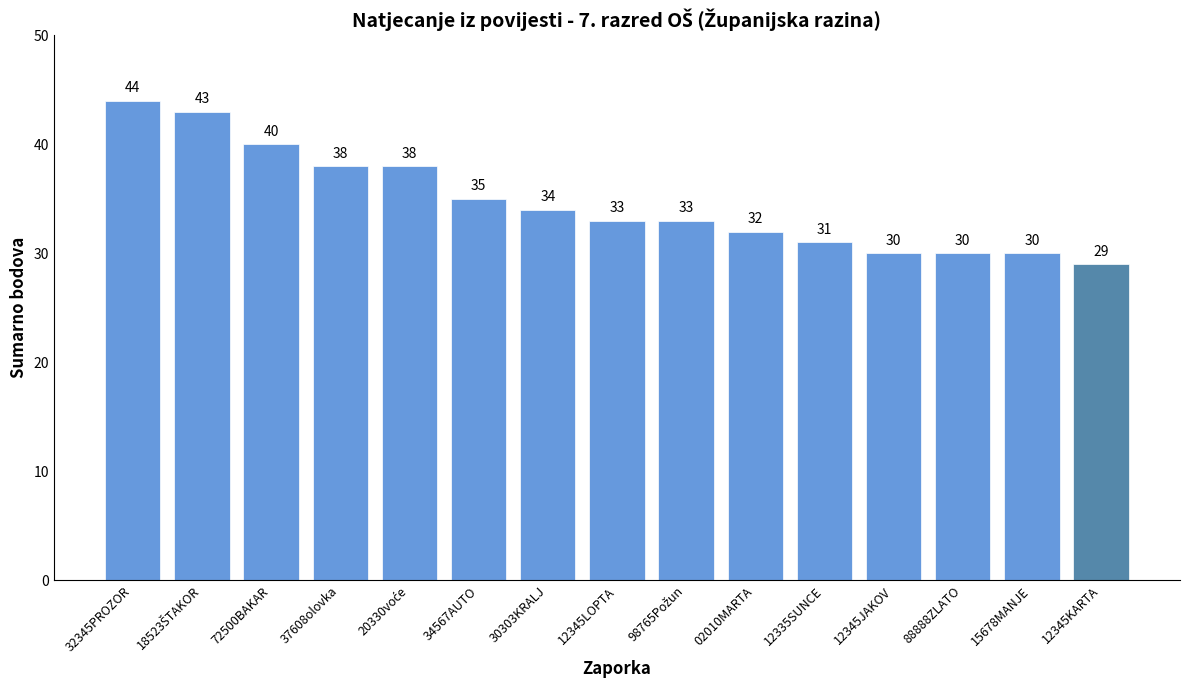

Between 02010MARTA and 88888ZLATO, which is larger?

02010MARTA